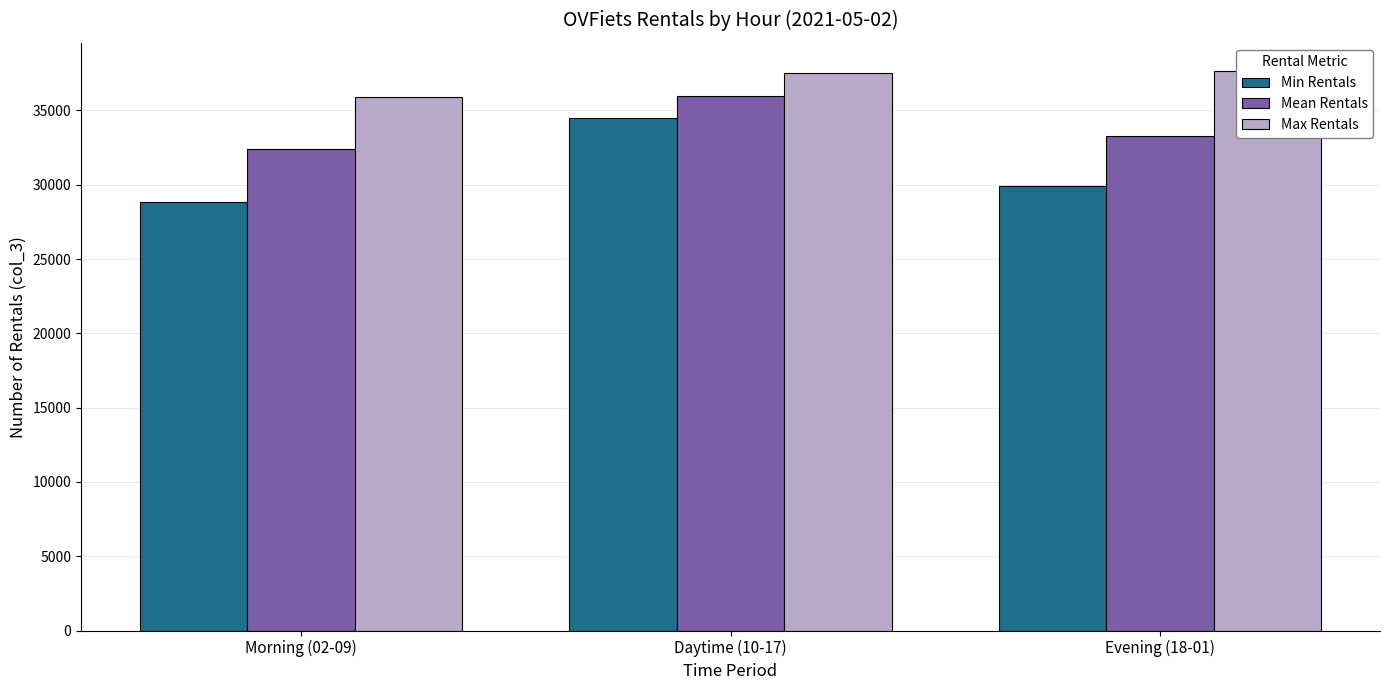

At Morning (02-09), list the series in order from largest to smallest.

Max Rentals, Mean Rentals, Min Rentals